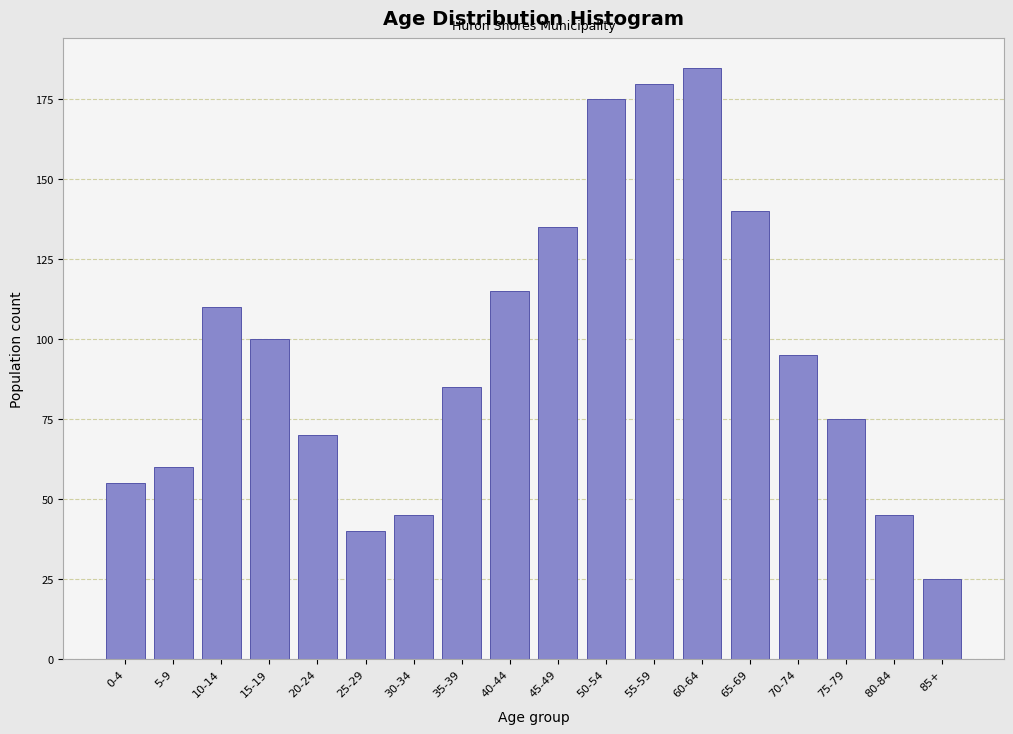

Reading left to right, what are all the values shown in this chart?

0-4=55	5-9=60	10-14=110	15-19=100	20-24=70	25-29=40	30-34=45	35-39=85	40-44=115	45-49=135	50-54=175	55-59=180	60-64=185	65-69=140	70-74=95	75-79=75	80-84=45	85+=25